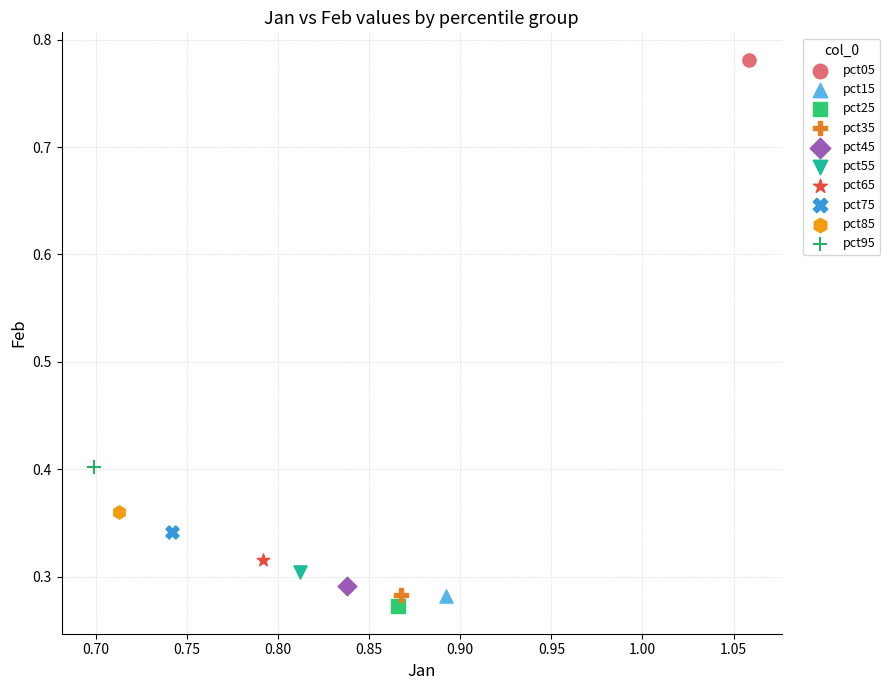

Which series reaches the maximum Y coordinate?

pct05